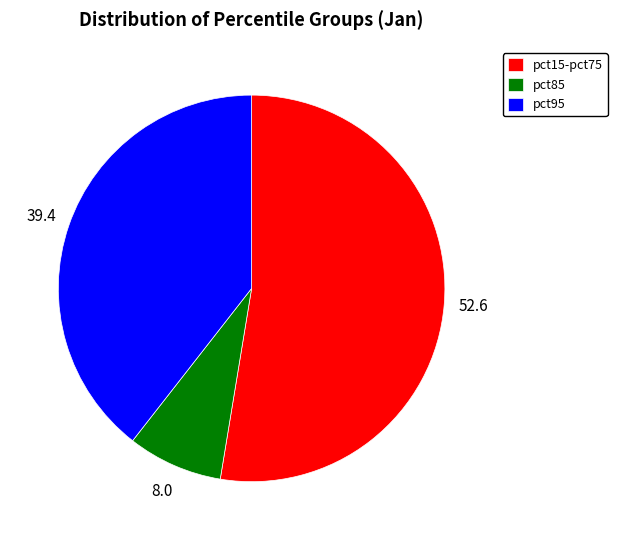

Which slice is the largest?

pct15-pct75